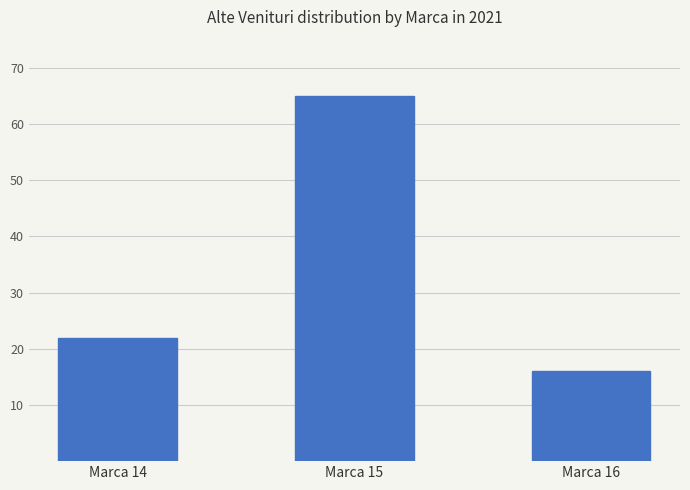

What is the smallest value displayed?

16